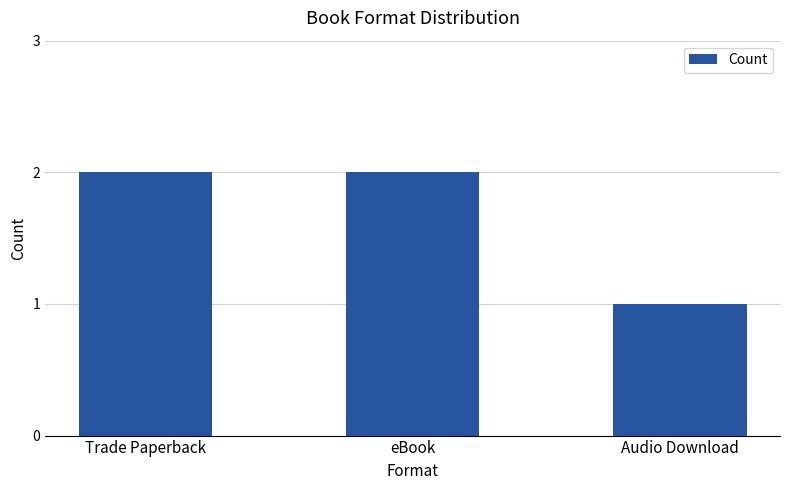

Reading right to left, what are all the values shown in this chart?

Audio Download=1	eBook=2	Trade Paperback=2